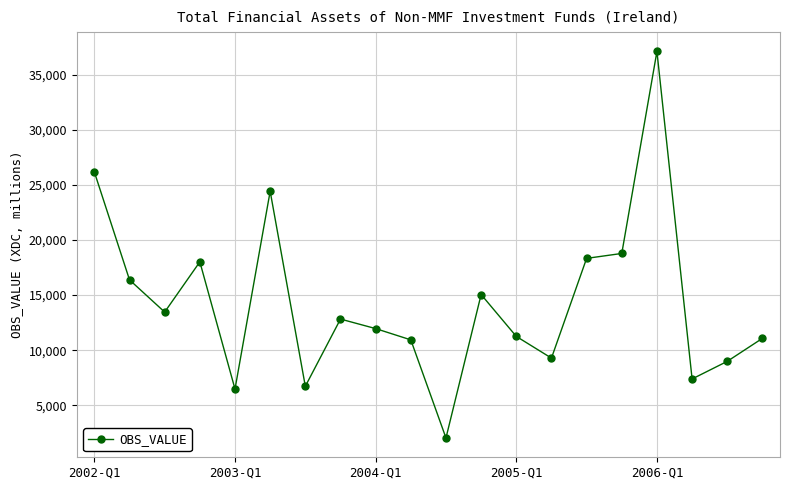

What is the value of the 13th point from the left?

11255